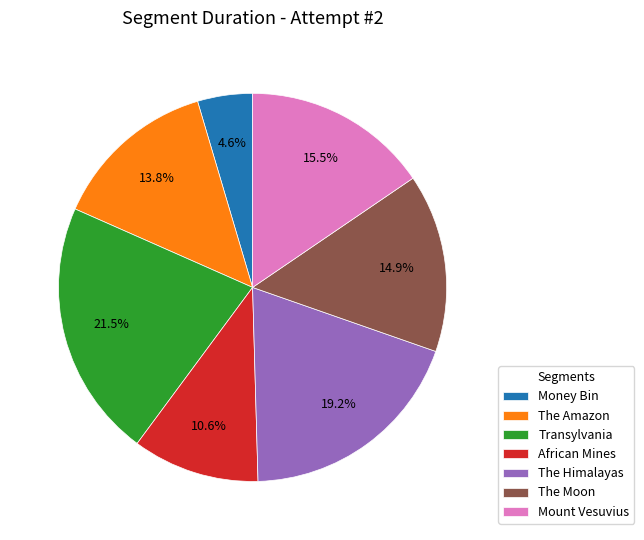

Approximately how many times larger is the value at African Mines compared to Money Bin?

2.3